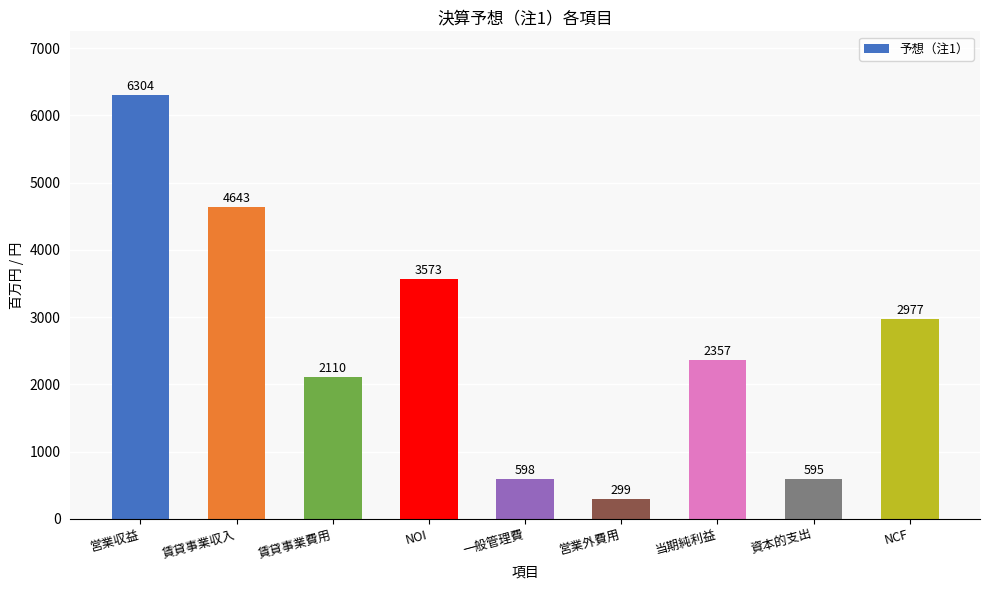

Approximately how many times larger is the value at 一般管理費 compared to 当期純利益?

0.3